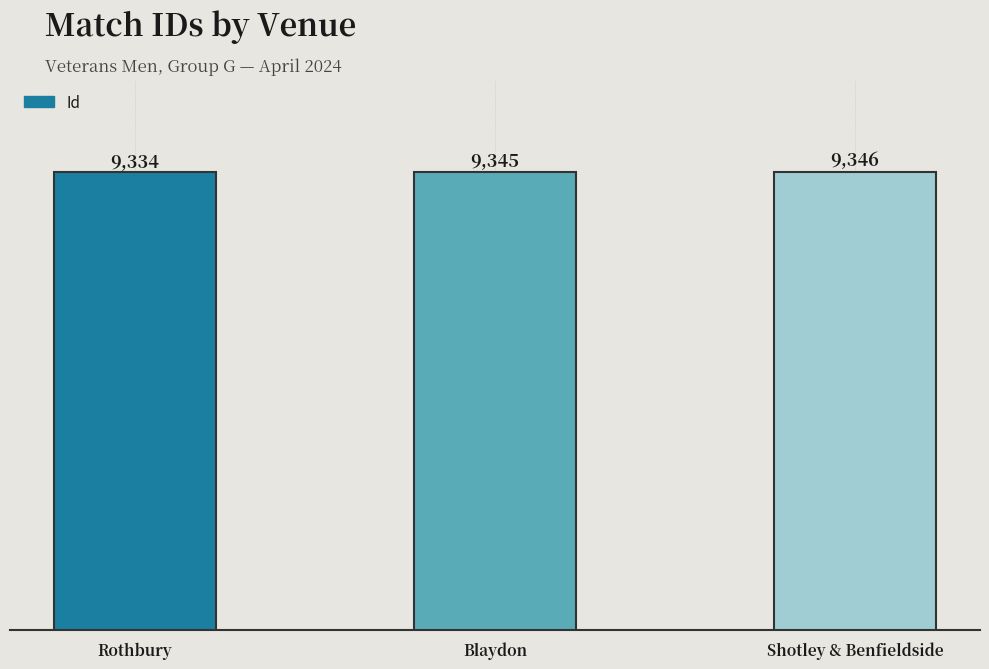

What value does the data have at Shotley & Benfieldside?

9346